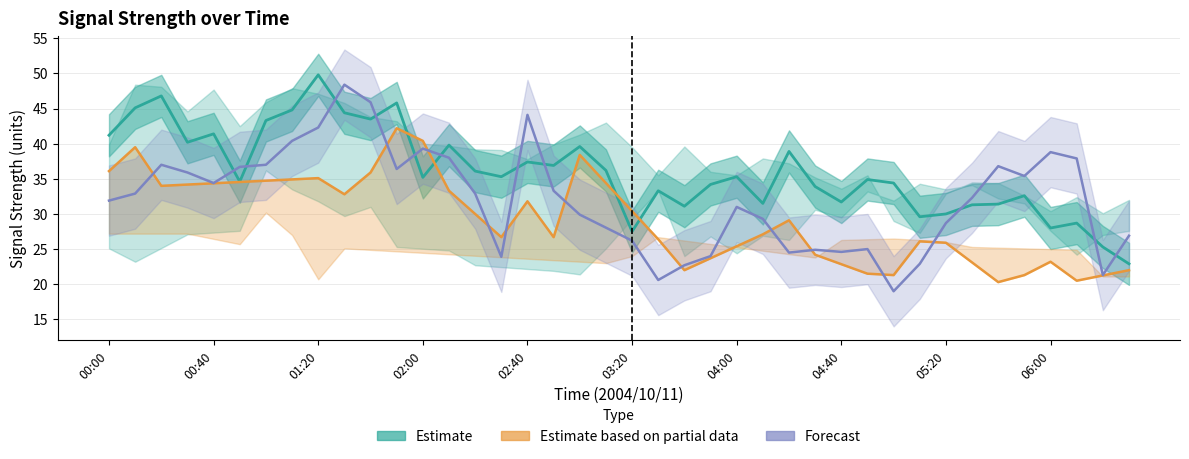

How many interior local peaks does the Forecast series have?

9